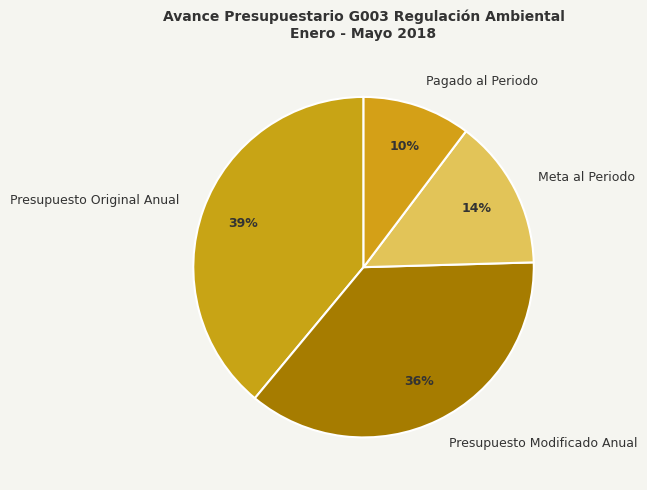

To the nearest percent, what percentage of the pie is Meta al Periodo?

14%